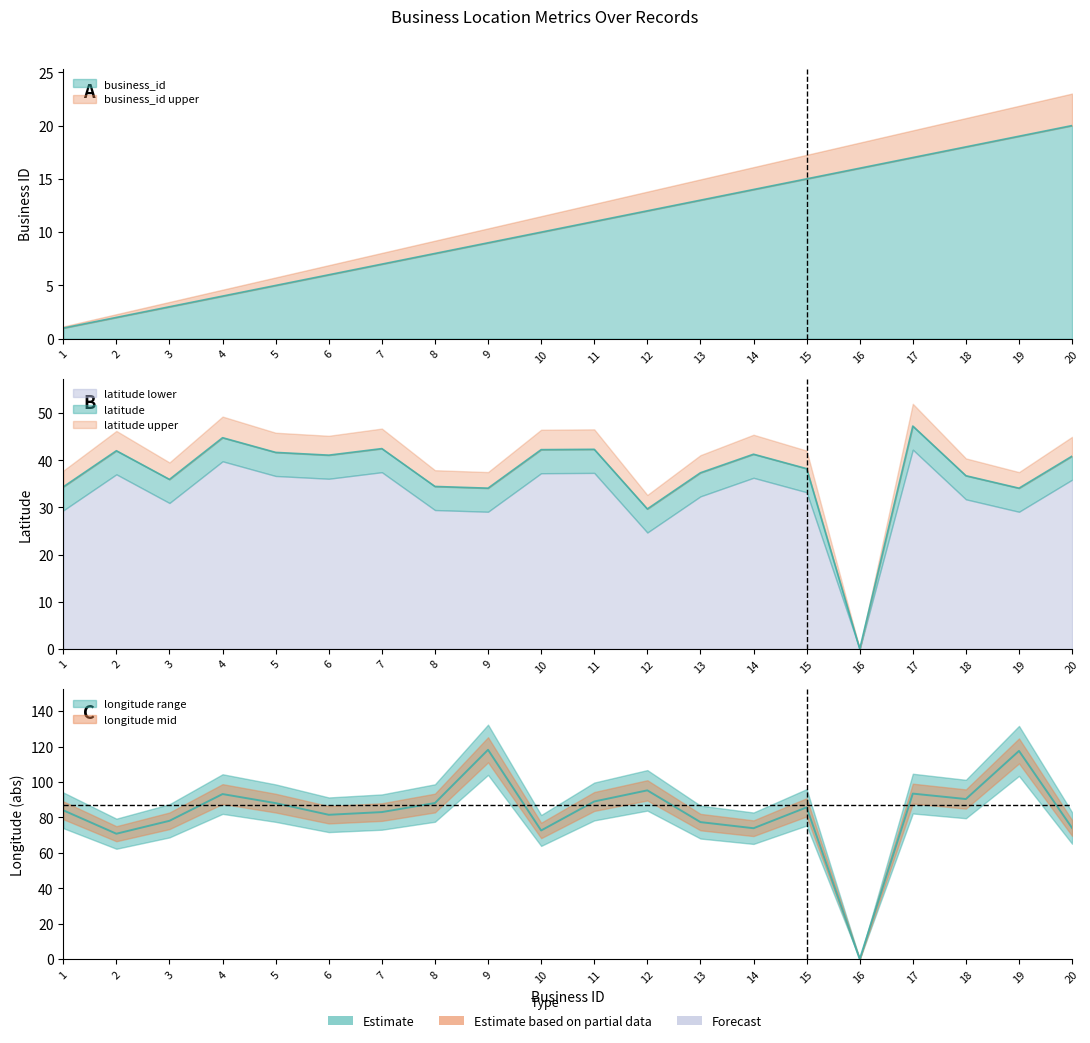

What is the average value of the longitude_abs series?

82.7